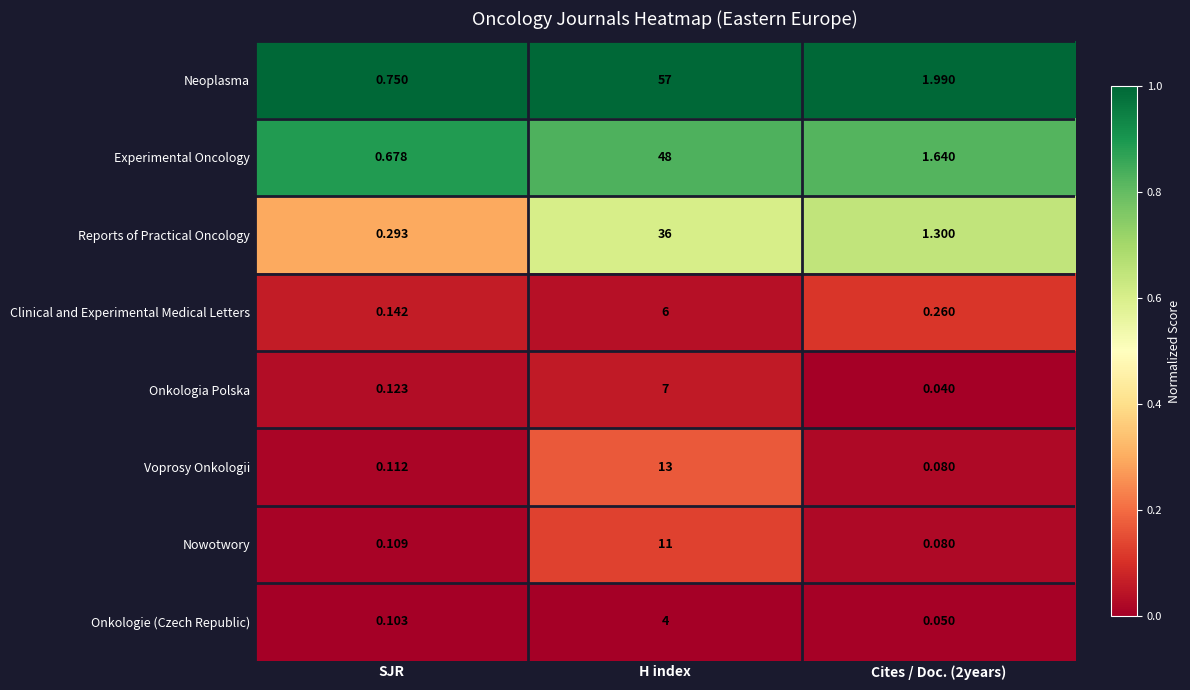

List the series in order of their peak value, lowest first.

Onkologie (Czech Republic), Clinical and Experimental Medical Letters, Onkologia Polska, Nowotwory, Voprosy Onkologii, Reports of Practical Oncology, Experimental Oncology, Neoplasma